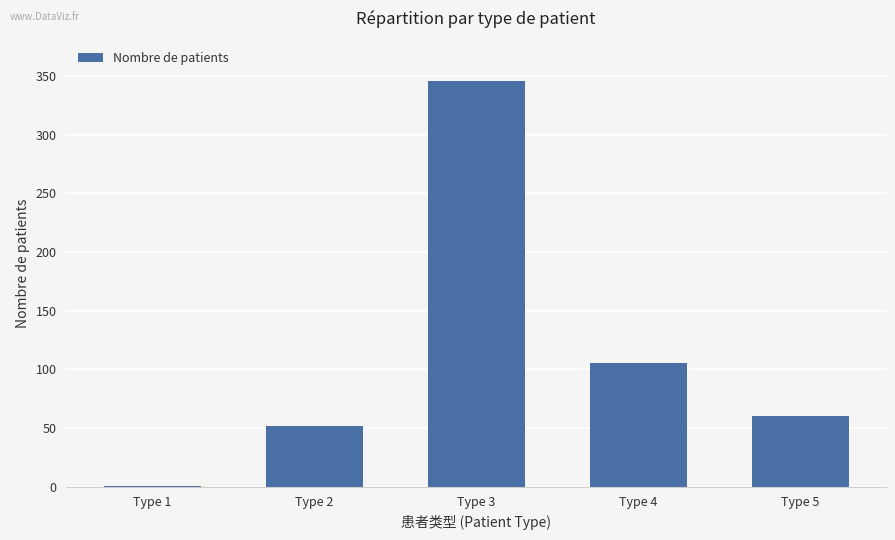

Reading right to left, extract all data points from this chart.

60	105	346	52	1